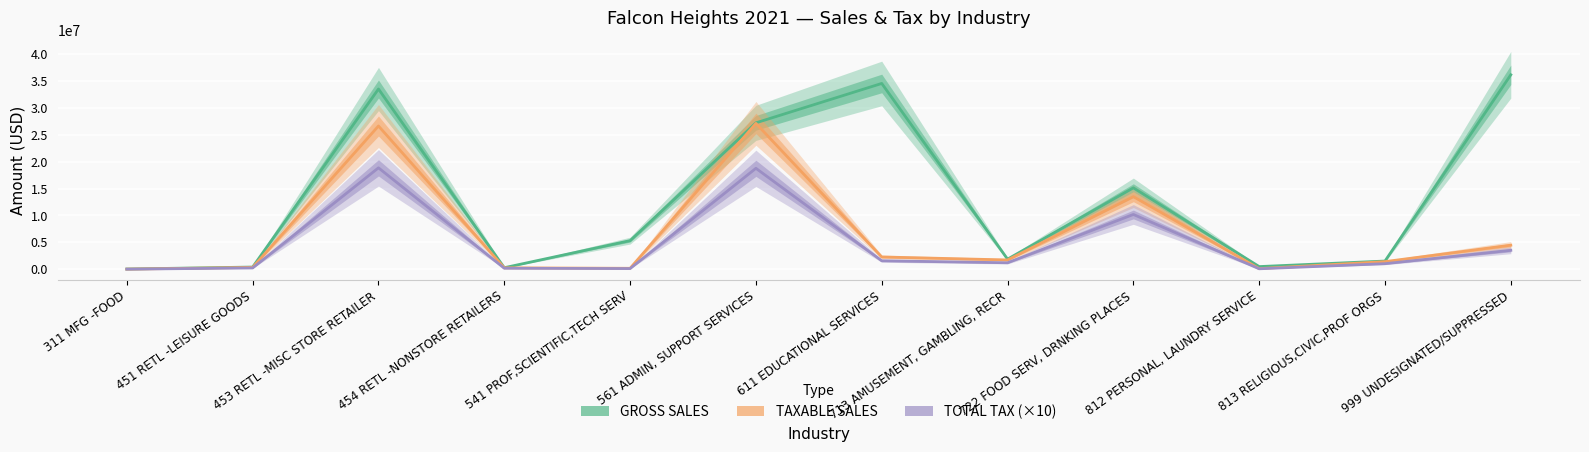

Reading left to right, list all the values displayed in this chart.

GROSS SALES: 311 MFG -FOOD=32762	451 RETL -LEISURE GOODS=401343	453 RETL -MISC STORE RETAILER=33555212	454 RETL -NONSTORE RETAILERS=277474	541 PROF,SCIENTIFIC,TECH SERV=5321678	561 ADMIN, SUPPORT SERVICES=27254366	611 EDUCATIONAL SERVICES=34588008	713 AMUSEMENT, GAMBLING, RECR=1872920	722 FOOD SERV, DRNKING PLACES=15148952	812 PERSONAL, LAUNDRY SERVICE=486921	813 RELIGIOUS,CIVIC,PROF ORGS=1519369	999 UNDESIGNATED/SUPPRESSED=36200636
TAXABLE SALES: 311 MFG -FOOD=13132	451 RETL -LEISURE GOODS=335870	453 RETL -MISC STORE RETAILER=26667229	454 RETL -NONSTORE RETAILERS=255200	541 PROF,SCIENTIFIC,TECH SERV=166863	561 ADMIN, SUPPORT SERVICES=27151574	611 EDUCATIONAL SERVICES=2279695	713 AMUSEMENT, GAMBLING, RECR=1722061	722 FOOD SERV, DRNKING PLACES=13514513	812 PERSONAL, LAUNDRY SERVICE=110612	813 RELIGIOUS,CIVIC,PROF ORGS=1411296	999 UNDESIGNATED/SUPPRESSED=4471043
TOTAL TAX (×10): 311 MFG -FOOD=9030	451 RETL -LEISURE GOODS=230920	453 RETL -MISC STORE RETAILER=18876380	454 RETL -NONSTORE RETAILERS=175520	541 PROF,SCIENTIFIC,TECH SERV=116360	561 ADMIN, SUPPORT SERVICES=18788860	611 EDUCATIONAL SERVICES=1568760	713 AMUSEMENT, GAMBLING, RECR=1198760	722 FOOD SERV, DRNKING PLACES=10194490	812 PERSONAL, LAUNDRY SERVICE=76620	813 RELIGIOUS,CIVIC,PROF ORGS=1028740	999 UNDESIGNATED/SUPPRESSED=3518560